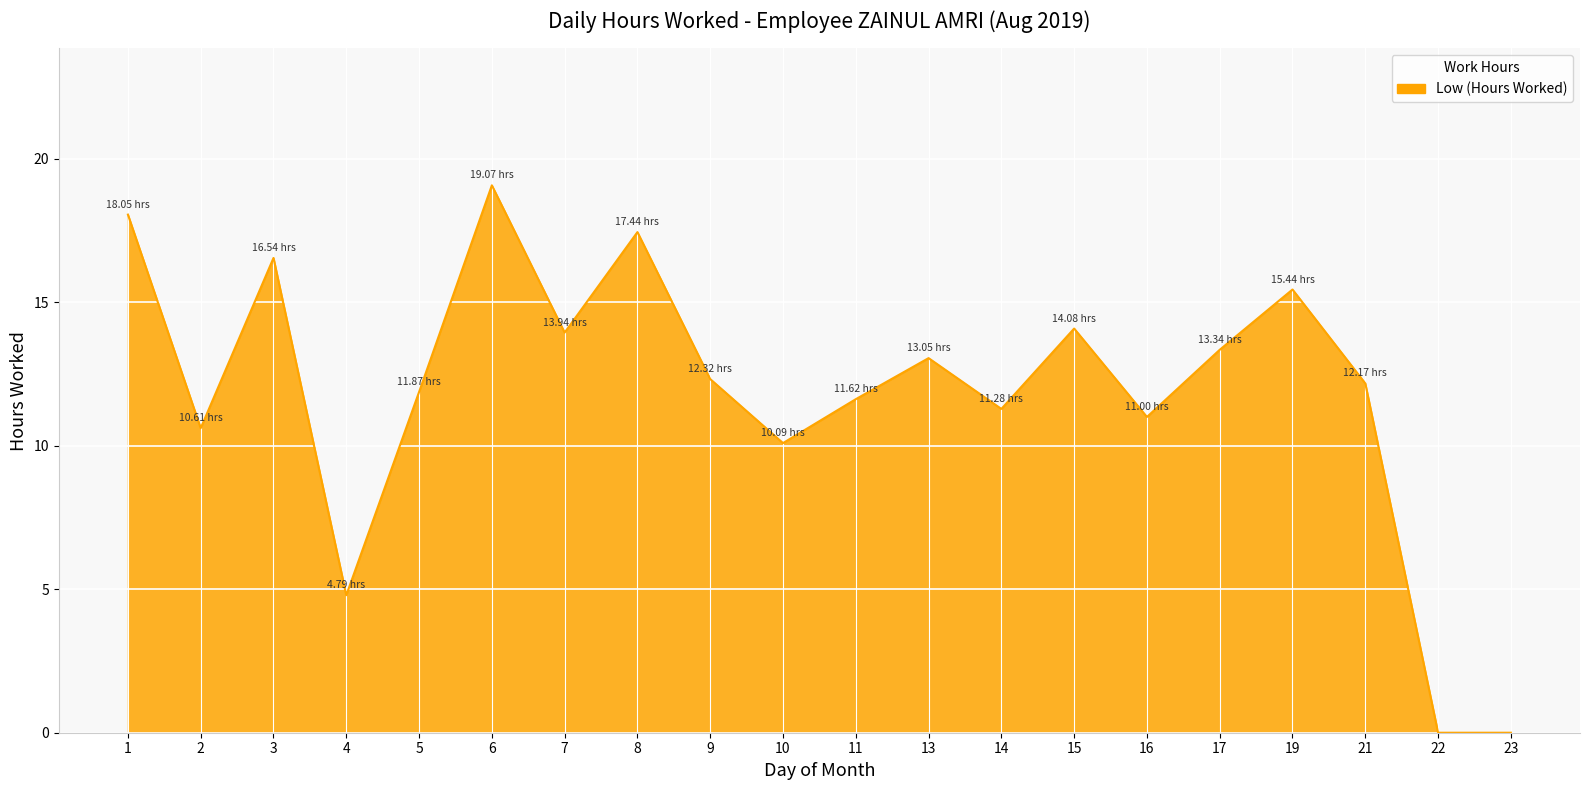

True or false: the data has more than 1 interior local peaks.

True